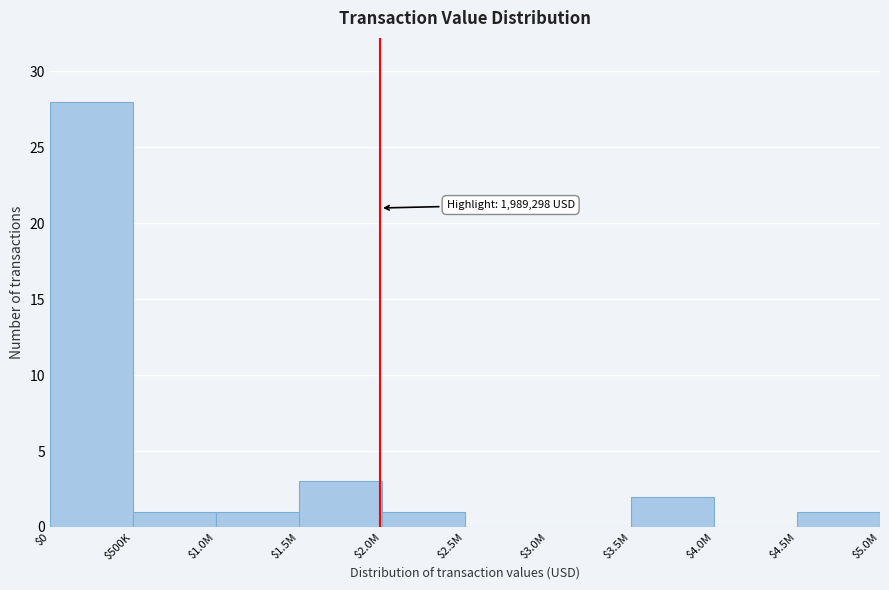

What is the maximum value shown in the chart?

28